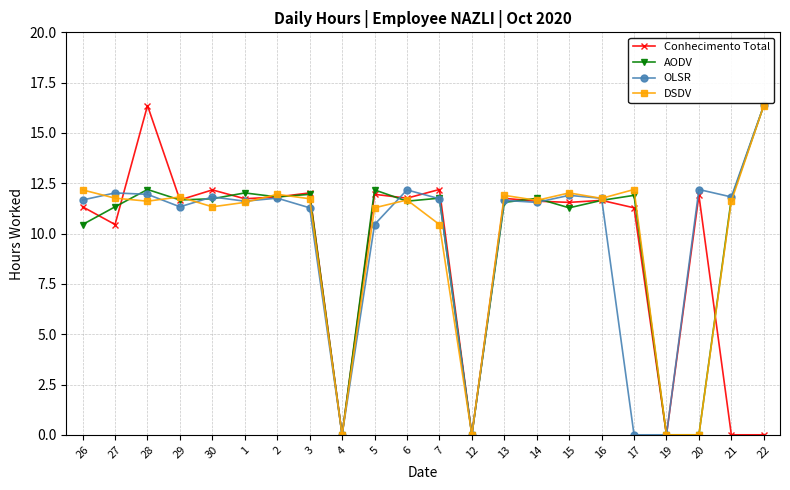

At which label does DSDV first exceed 11?

26